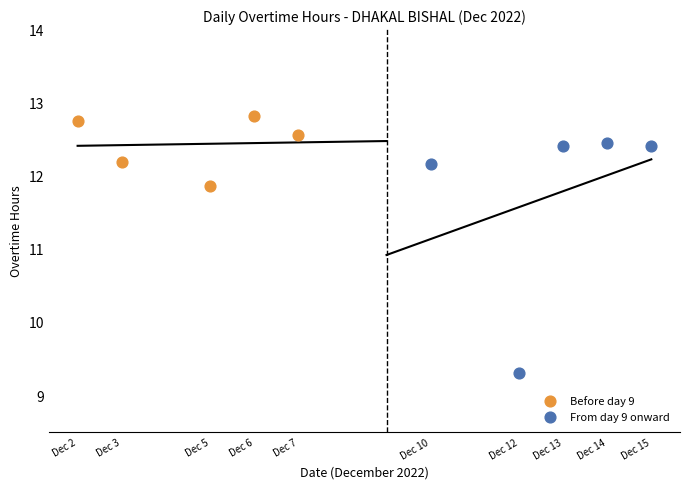

Which series has the largest Y range (max minus min)?

From day 9 onward